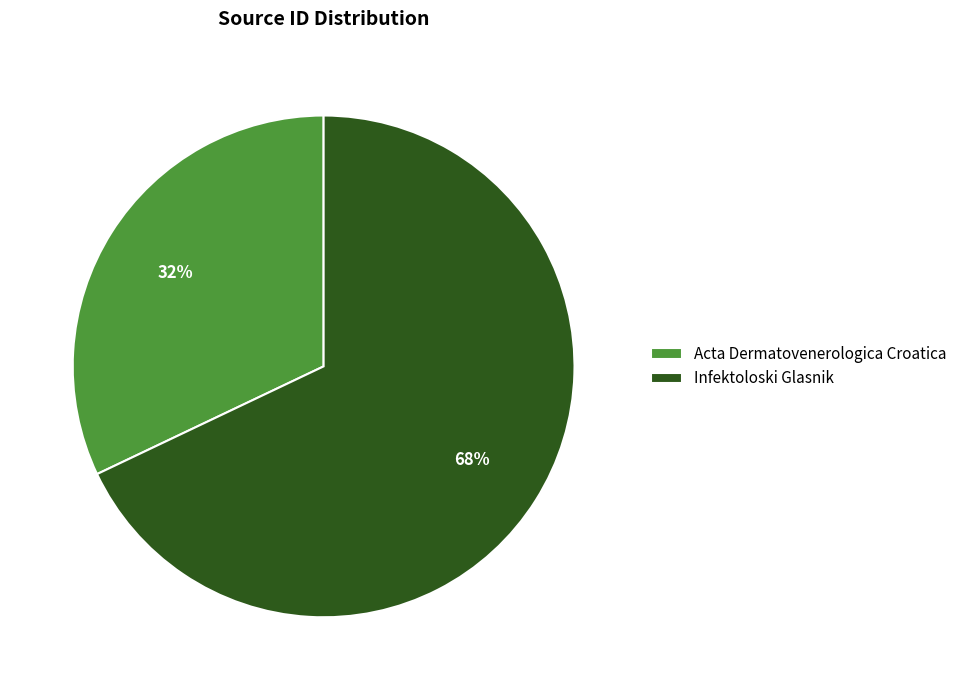

Which slice represents more than half of the pie?

Infektoloski Glasnik